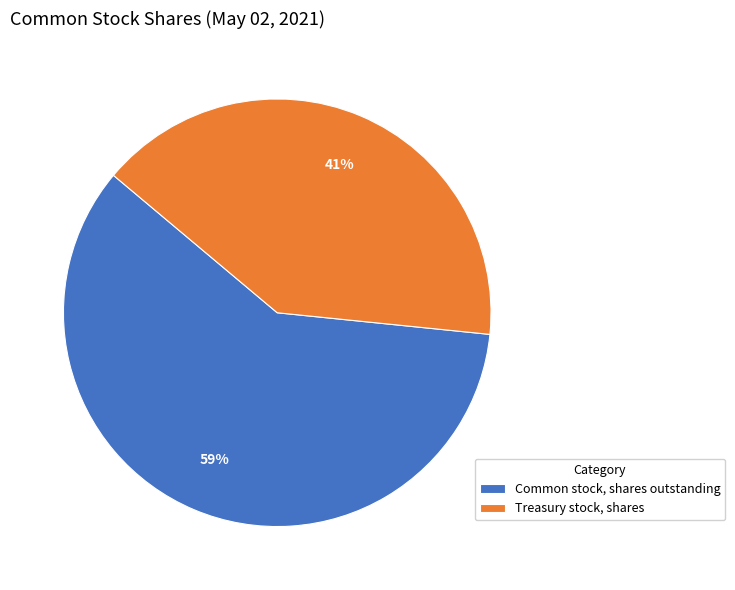

Which slice is the smallest?

Treasury stock, shares